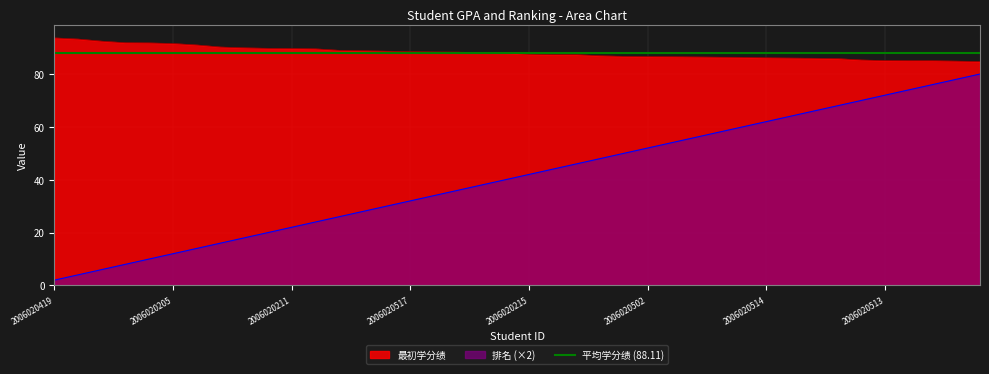

What is the label of the 7th point from the left?

2006020327